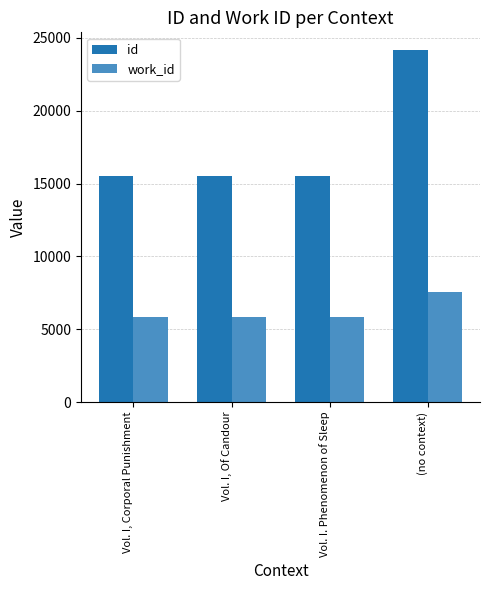

What is the label of the 2nd bar from the right?

Vol. I. Phenomenon of Sleep